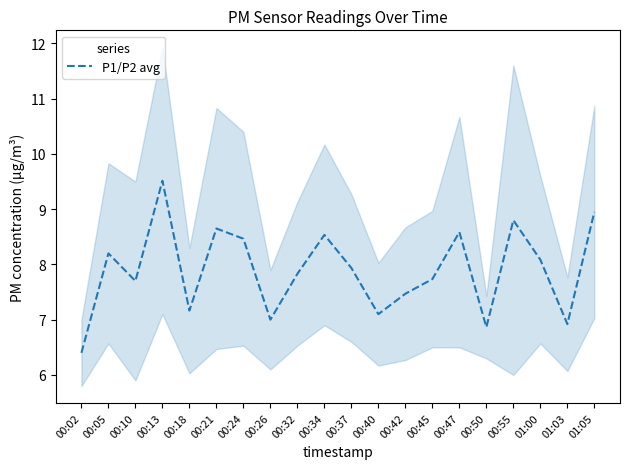

Reading right to left, transcribe all the data shown in this chart.

8.9	6.9	8.1	8.8	6.9	8.6	7.7	7.5	7.1	7.9	8.5	7.8	7.0	8.5	8.7	7.2	9.5	7.7	8.2	6.4